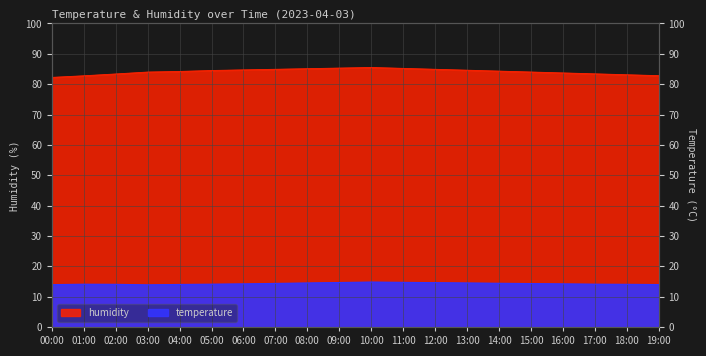

What is the minimum value for humidity?

82.2